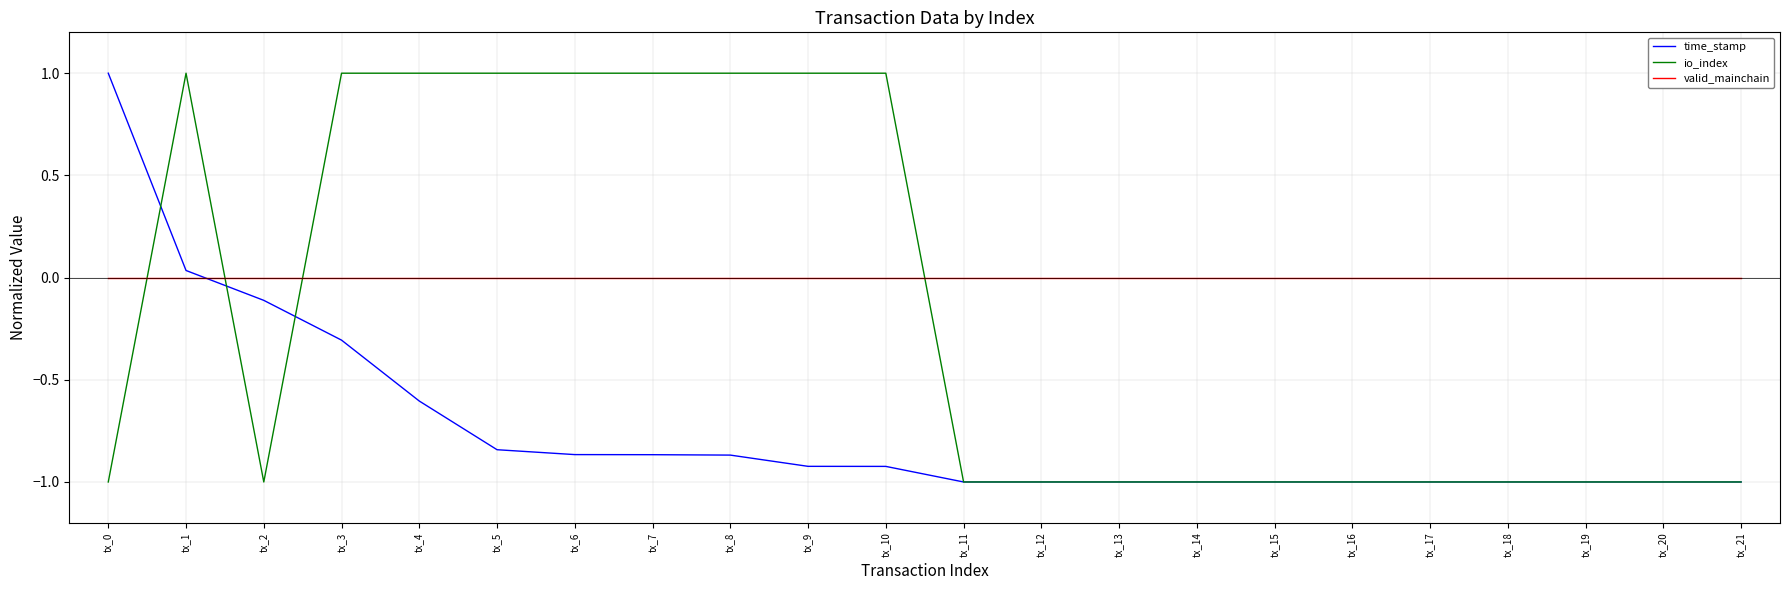

What are all the series names shown in the legend?

time_stamp, io_index, valid_mainchain